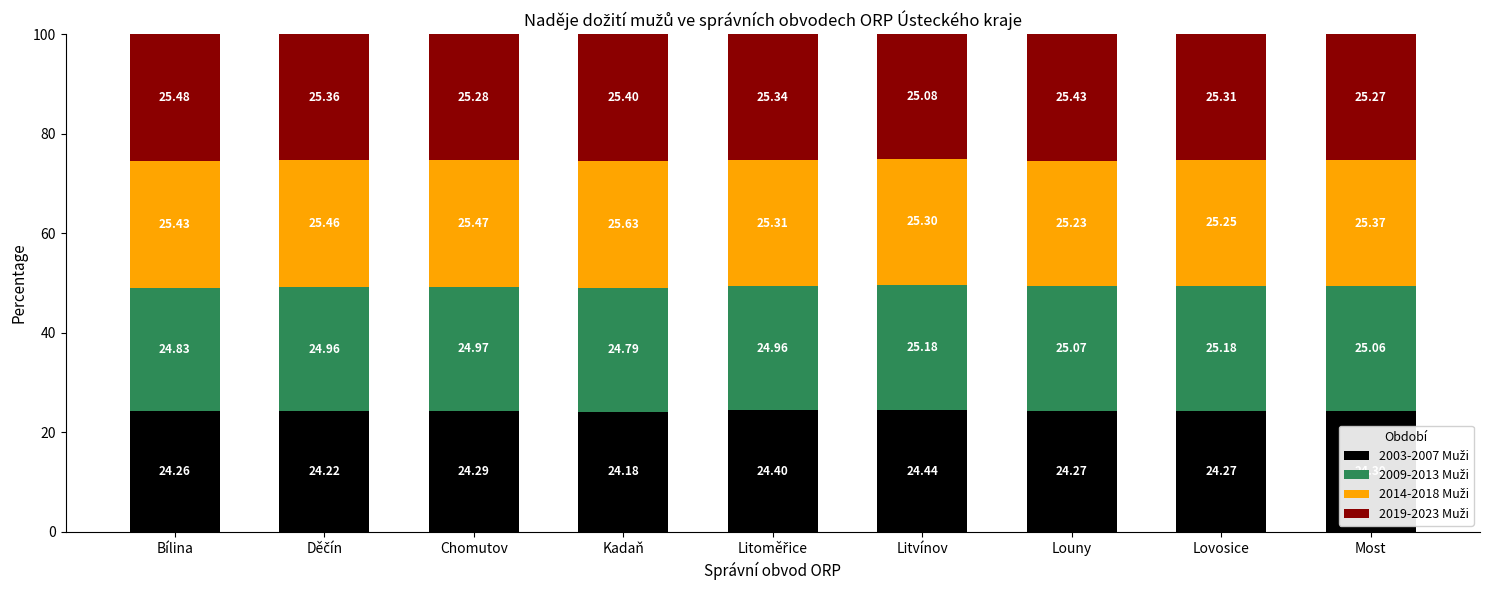

What is the total value across all series at Bílina?

100.0